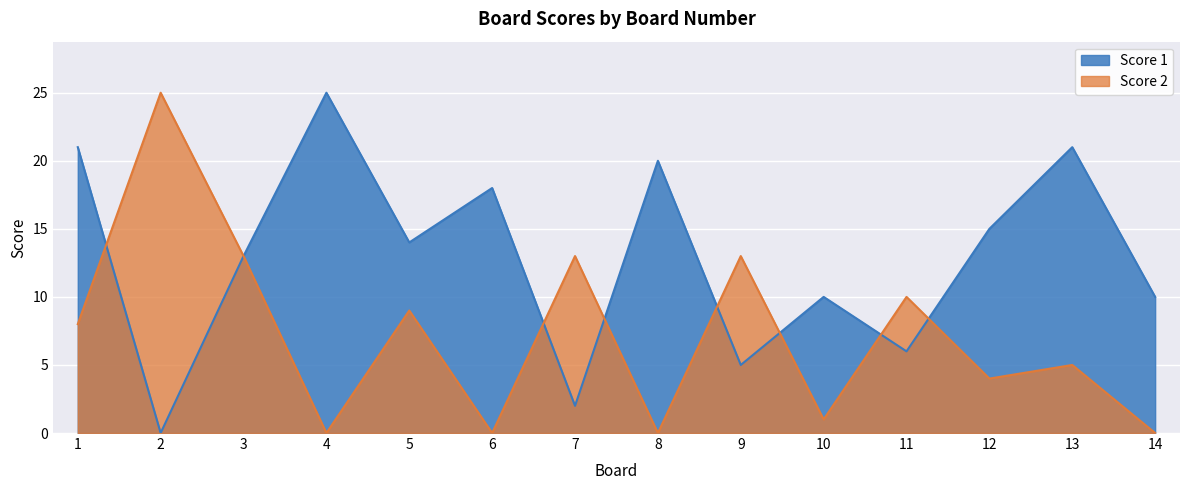

How many interior local peaks does the Score 2 series have?

6